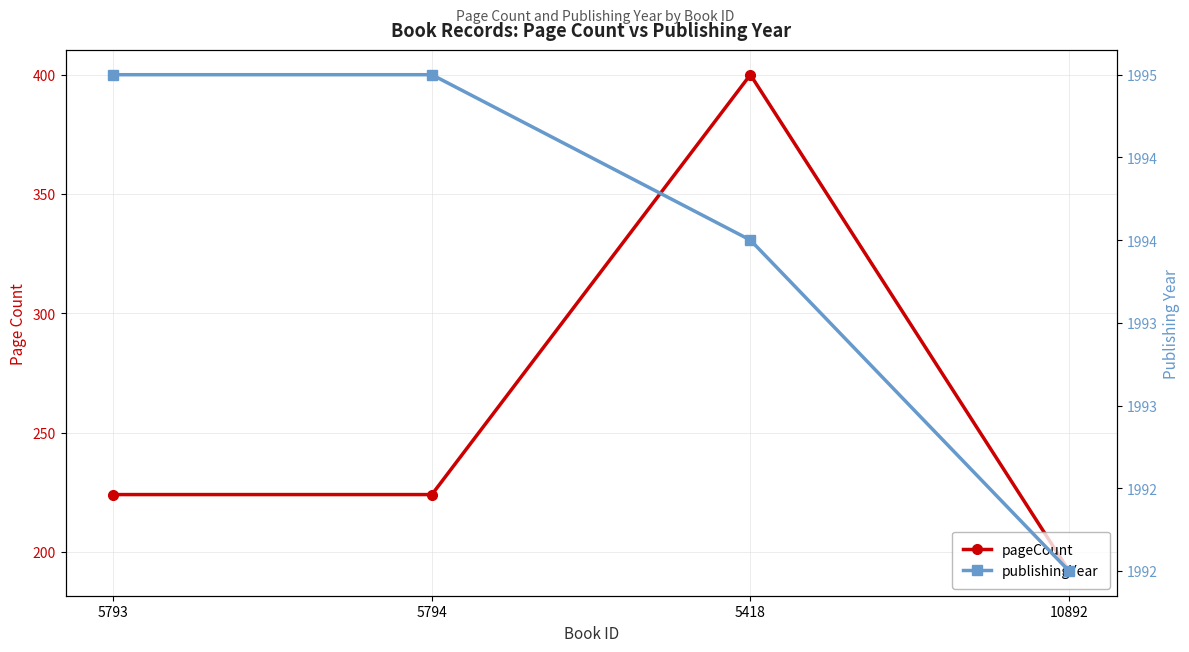

The value of pageCount at 5418 is 400. True or false?

True